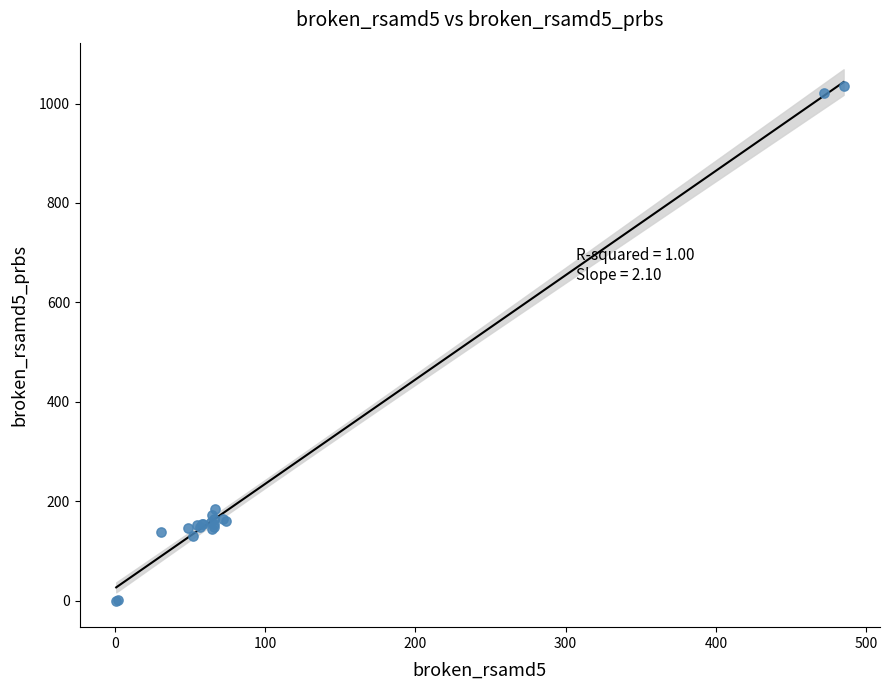

What Y value in the scatter plot is closest to 518?

185